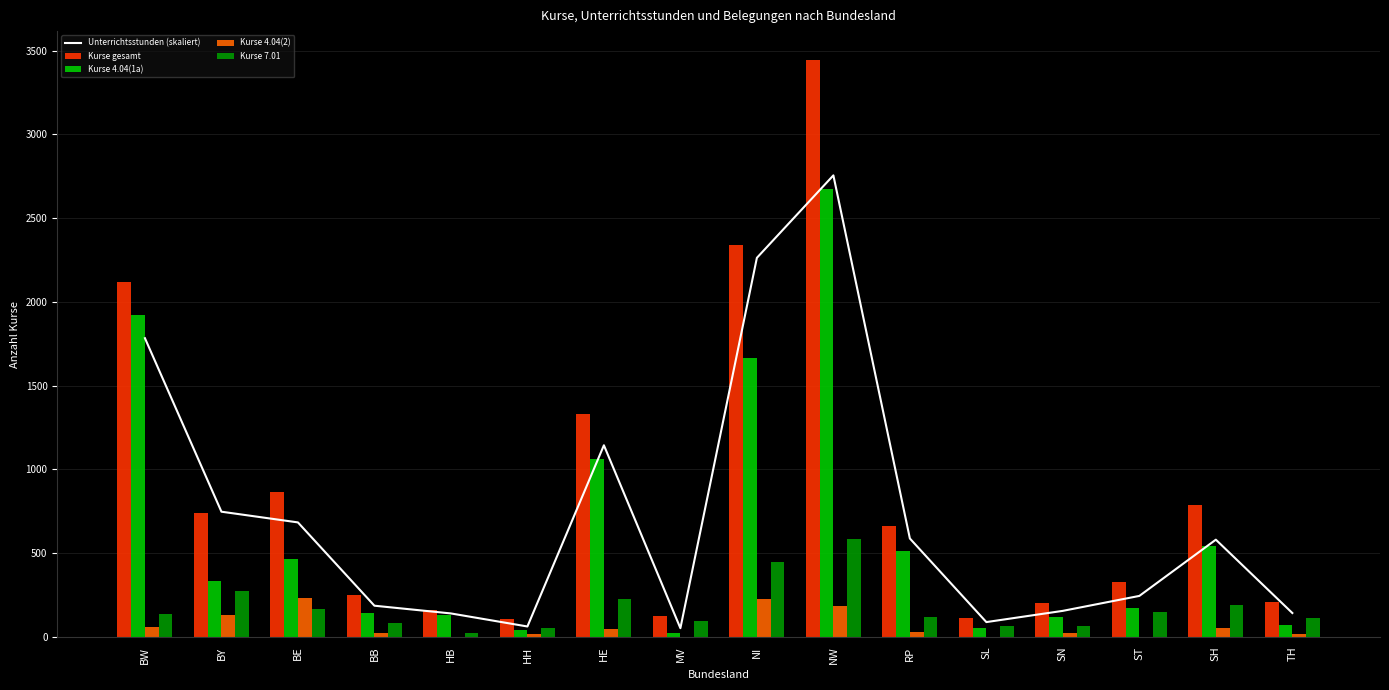

Reading left to right, transcribe all the data shown in this chart.

Unterrichtsstunden (skaliert): 1783.2	747.7	683.8	186.6	140.5	62.6	1144.3	52.5	2263.0	2755.2	587.8	88.9	155.9	245.1	580.7	143.0
Kurse gesamt: 2120.0	740.0	863.0	249.0	160.0	109.0	1333.0	123.0	2338.0	3444.0	665.0	116.0	203.0	326.0	788.0	210.0
Kurse 4.04(1a): 1920.0	336.0	465.0	142.0	132.0	42.0	1060.0	25.0	1666.0	2675.0	516.0	52.0	118.0	175.0	543.0	74.0
Kurse 4.04(2): 60.0	130.0	233.0	21.0	2.0	15.0	46.0	1.0	224.0	184.0	30.0	0.0	22.0	0.0	54.0	20.0
Kurse 7.01: 140.0	274.0	165.0	86.0	26.0	52.0	227.0	97.0	448.0	585.0	119.0	64.0	63.0	151.0	191.0	116.0